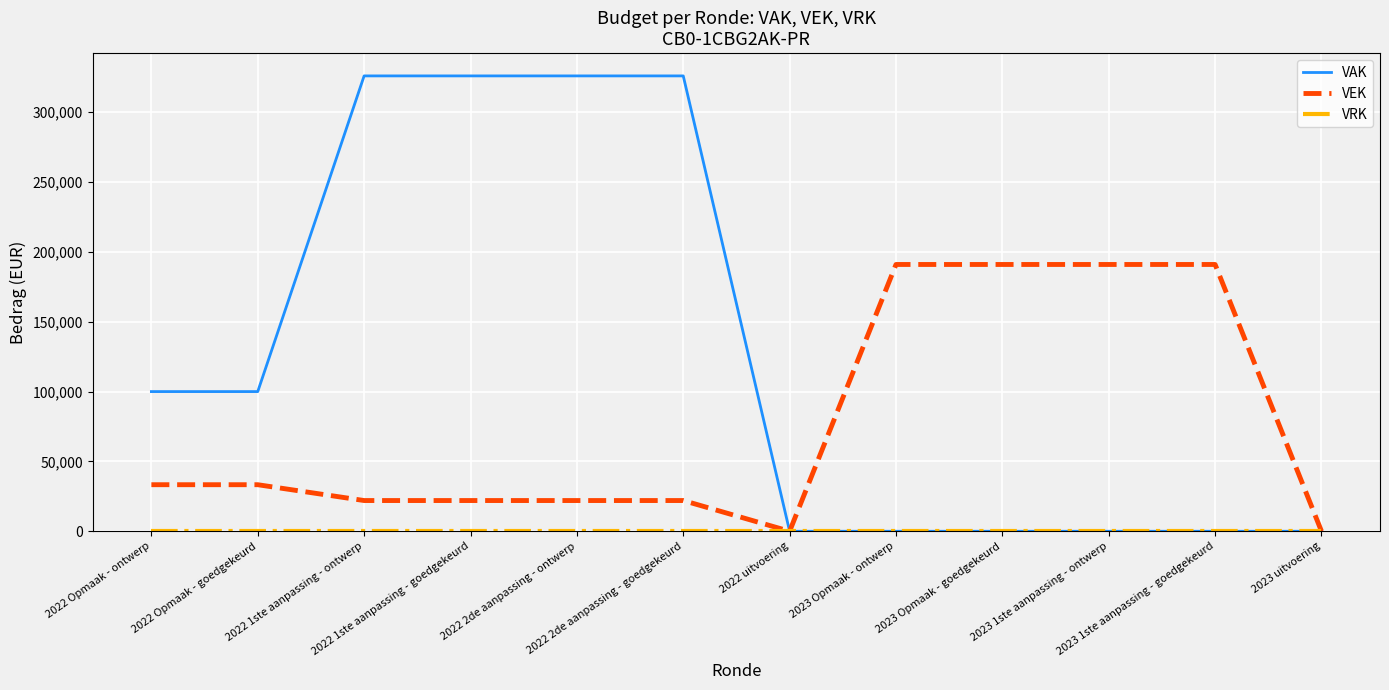

Which series has the largest total across all categories?

VAK